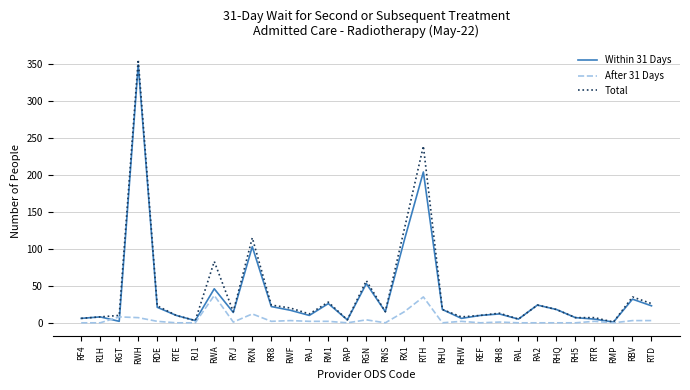

At which category is the sum across all series the highest?

RWH